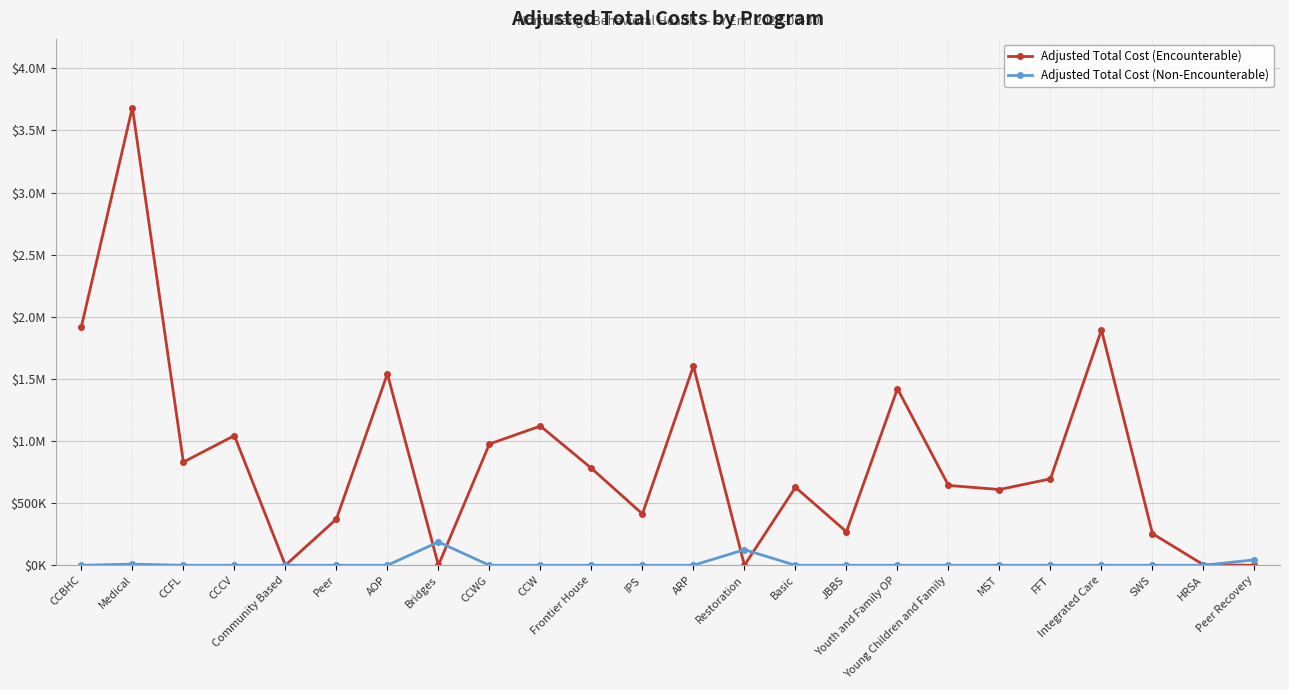

Reading left to right, list all the values displayed in this chart.

Adjusted Total Cost (Encounterable): 1919688.1	3684682.4	830831.2	1043781.0	0.0	371697.7	1541070.1	0.0	976312.8	1120743.6	781009.0	413417.0	1603528.7	0.0	627934.7	269892.9	1421944.9	642743.4	609872.4	695937.8	1895209.7	254718.0	3894.0	0.0
Adjusted Total Cost (Non-Encounterable): 0.0	9202.3	0.0	0.0	0.0	0.0	0.0	187221.6	0.0	0.0	0.0	0.0	0.0	125707.9	0.0	0.0	0.0	0.0	0.0	0.0	0.0	0.0	0.0	43945.6